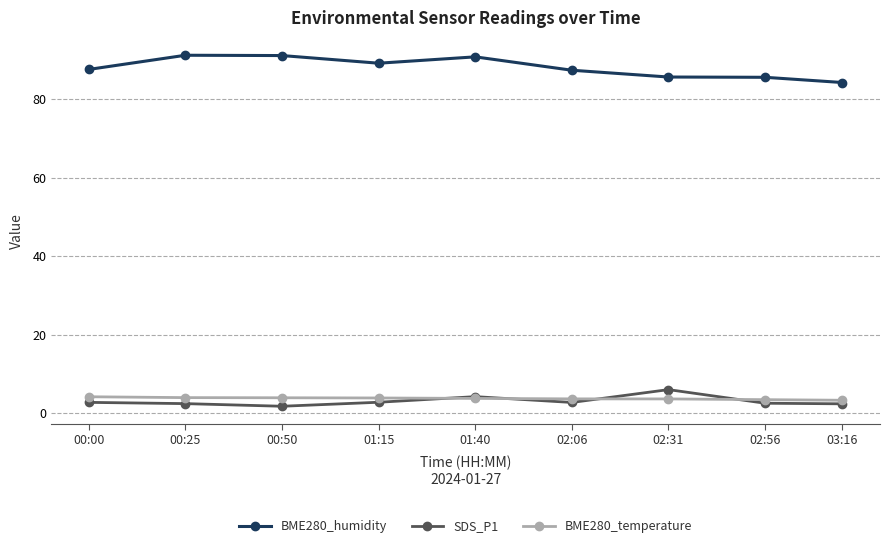

The value of BME280_humidity at 02:56 is 36.4. True or false?

False